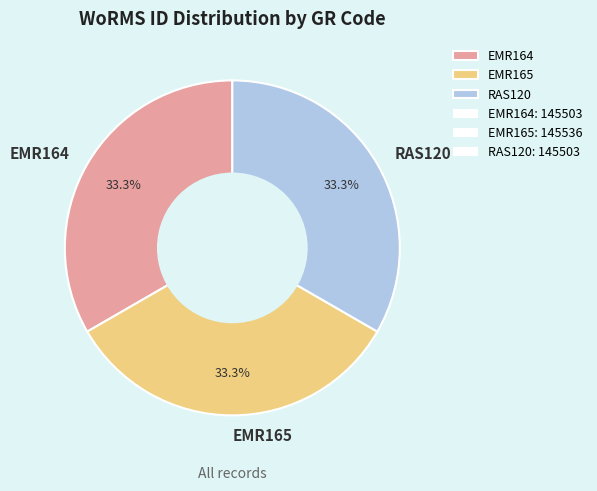

Approximately how many times larger is the value at RAS120 compared to EMR164?

1.0